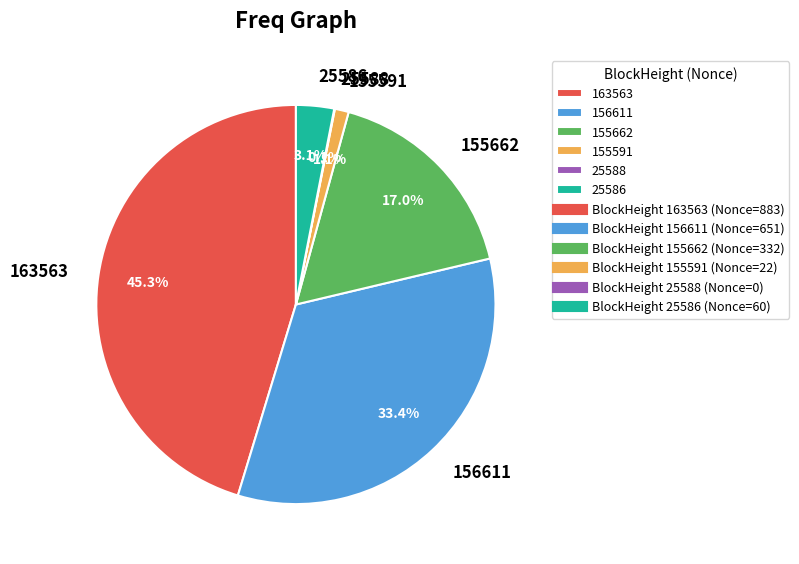

To the nearest percent, what percentage of the pie is 155662?

17%